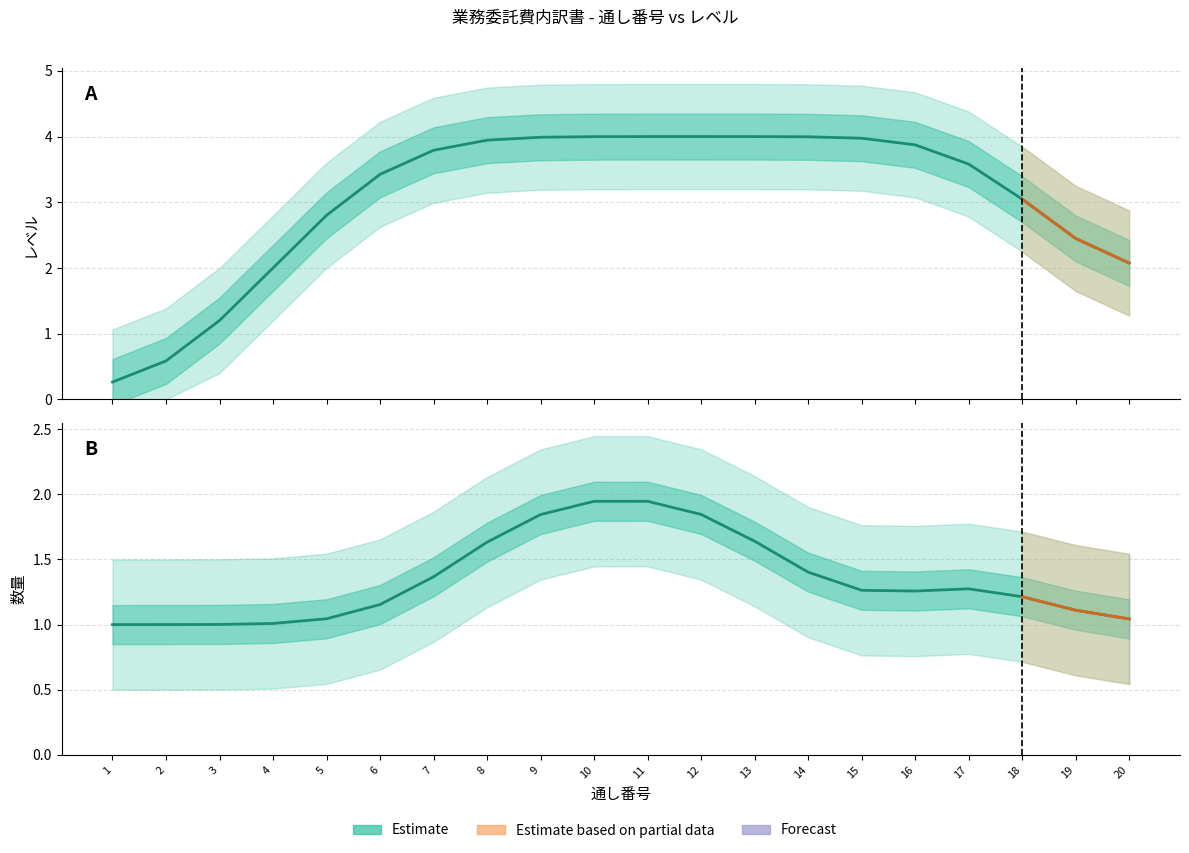

List the labels in order of value, smallest first.

1, 2, 3, 4, 20, 5, 19, 6, 18, 16, 15, 17, 7, 14, 8, 13, 9, 12, 10, 11